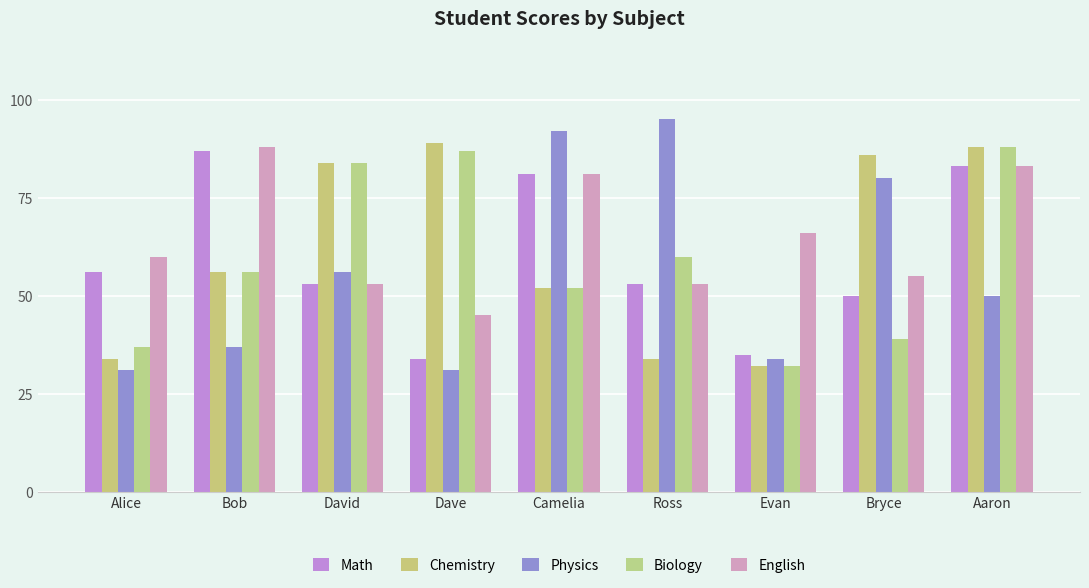

Rank the series at Bob from highest to lowest value.

English, Math, Chemistry, Biology, Physics